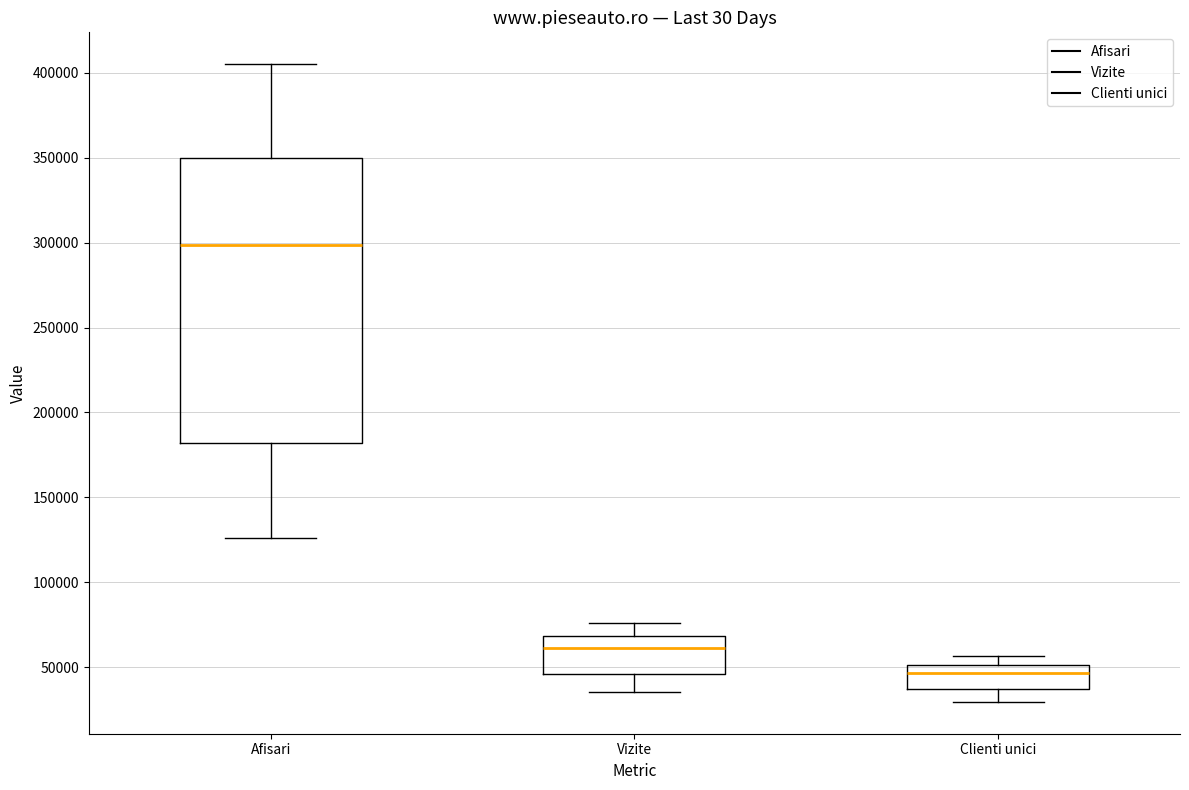

Reading left to right, transcribe this box plot: for each box, give where its median line is, the range the box spans, and where its two whiskers end, as read against the y-axis. The values are not printed on the chart, so give them approximately, as read against the axis.

Afisari: median 300000, box 180000 to 350000, whiskers 125000 to 405000
Vizite: median 60000, box 45000 to 70000, whiskers 35000 to 75000
Clienti unici: median 45000, box 35000 to 50000, whiskers 30000 to 55000